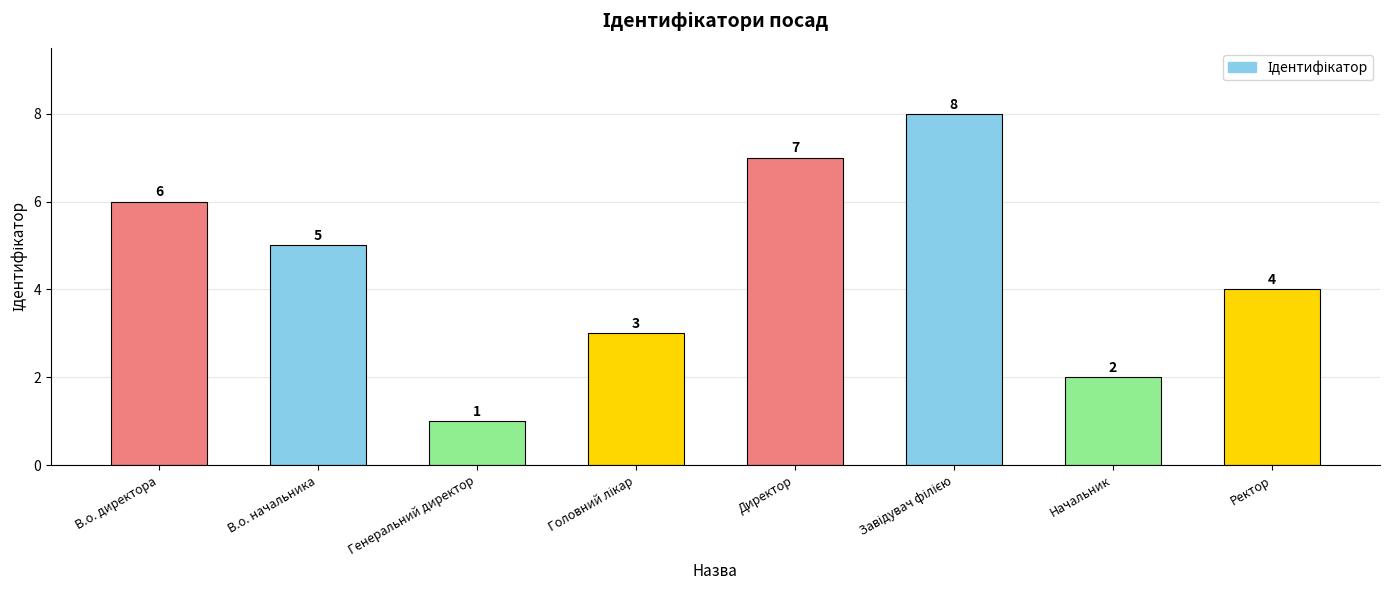

What is the maximum value shown in the chart?

8